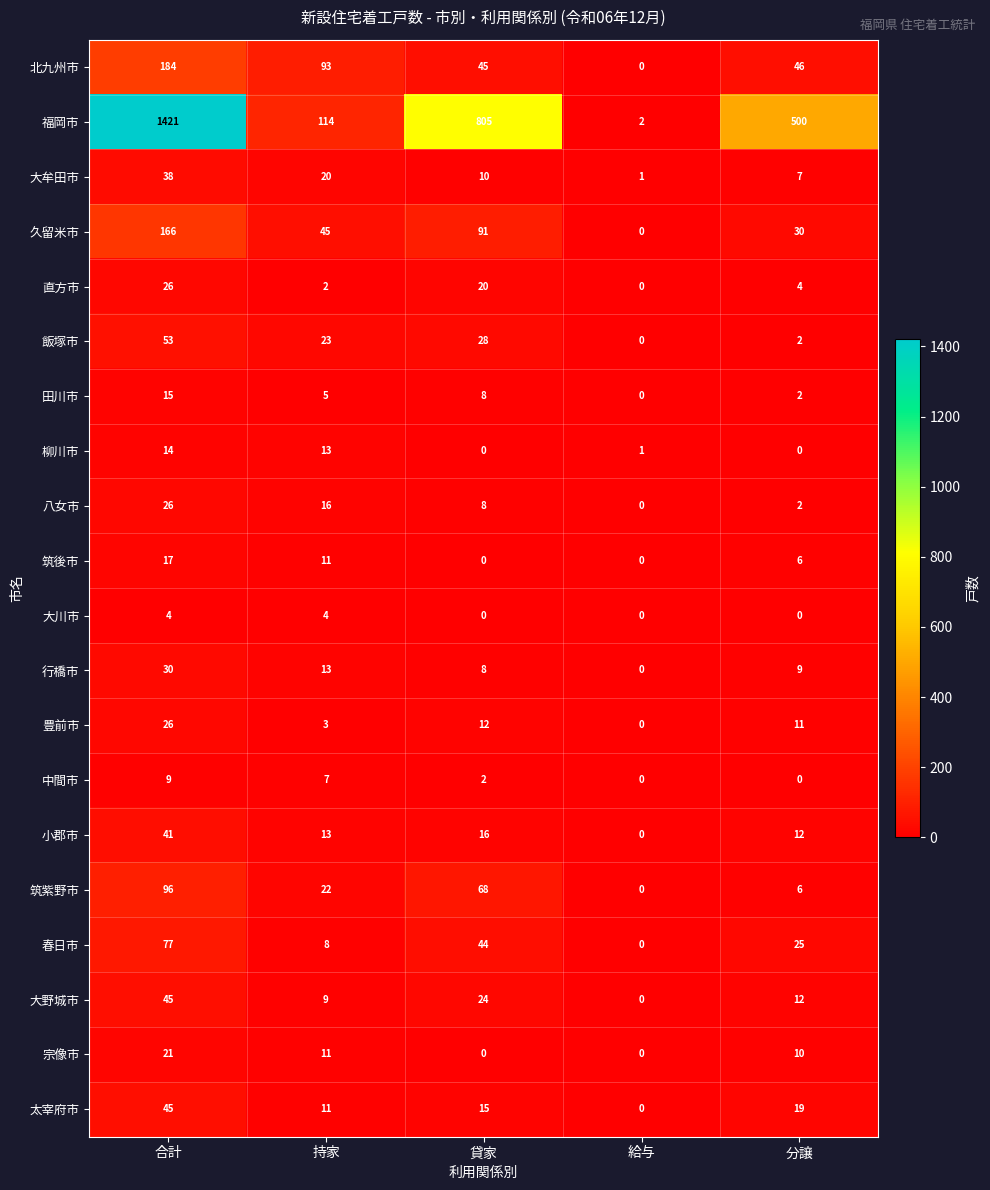

What is the difference between the highest and lowest values at 貸家?

805